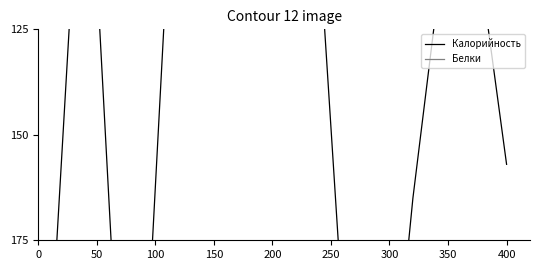

At which label does Калорийность reach its peak?

350